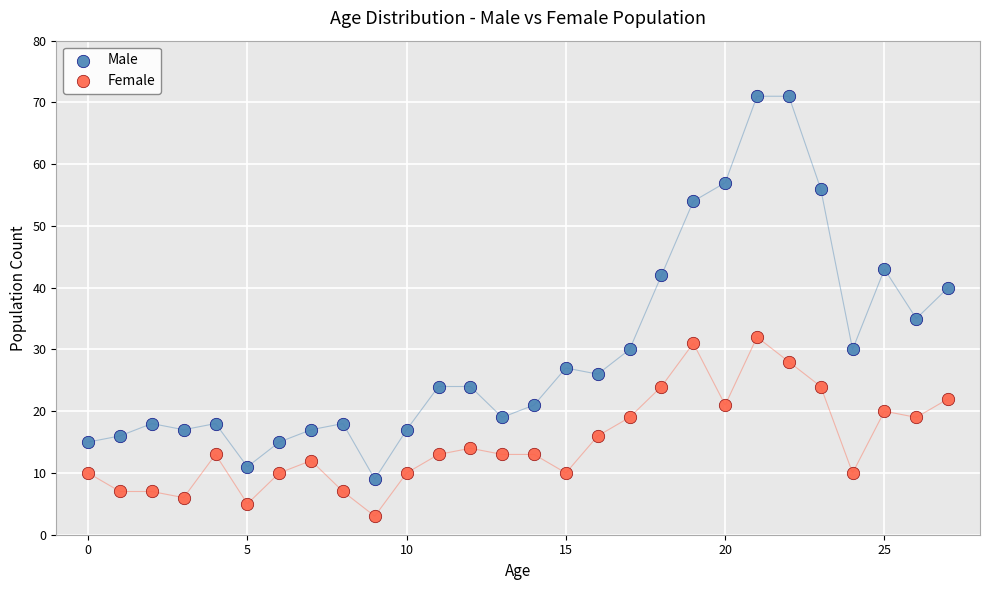

Which series reaches the maximum Y coordinate?

Male